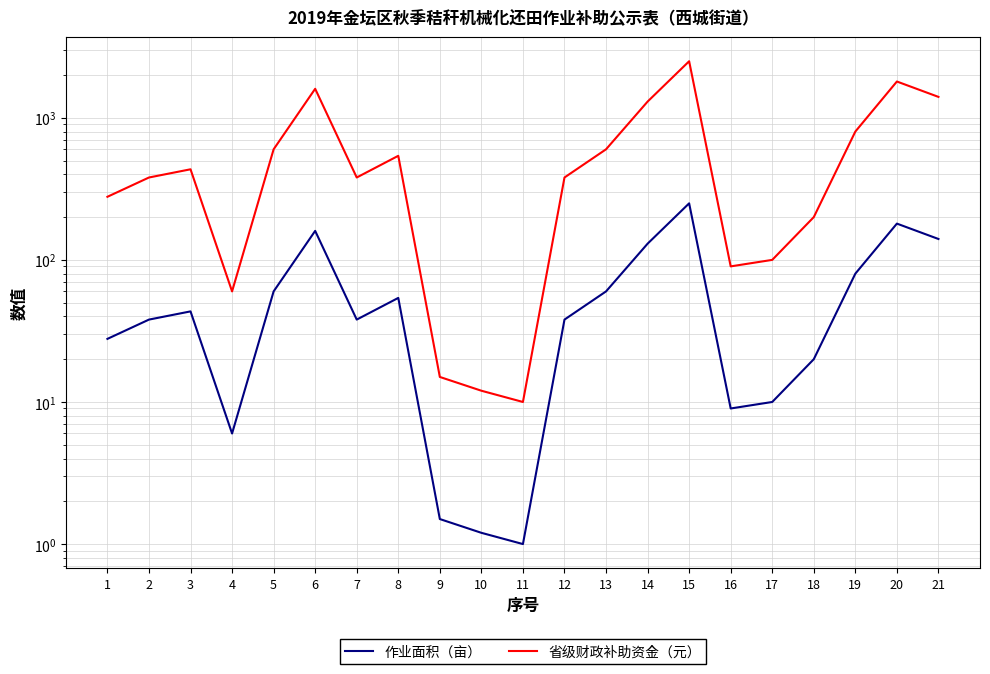

What is the average value of the 省级财政补助资金（元） series?

642.0